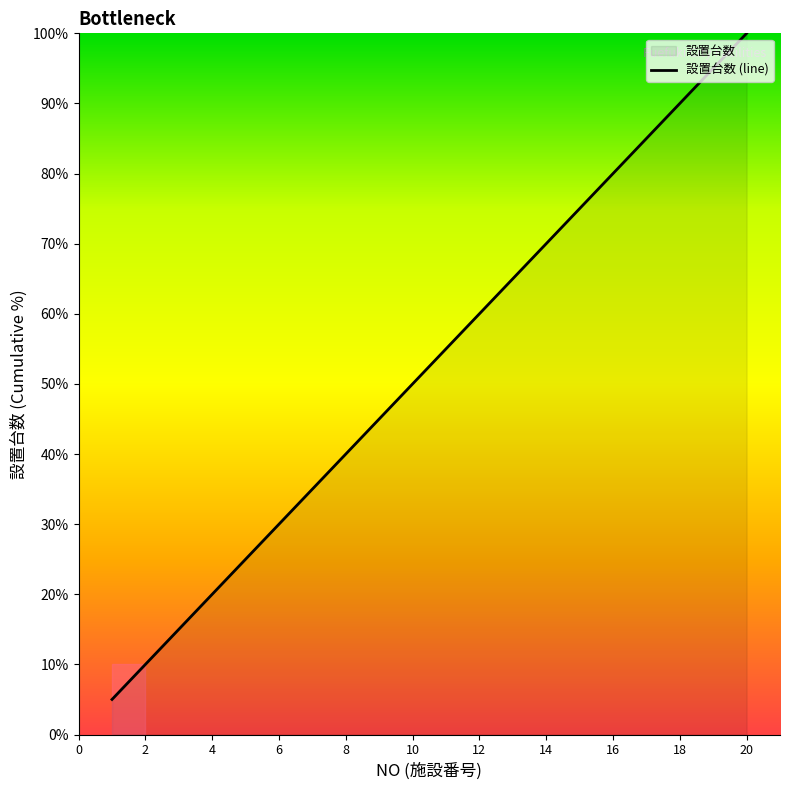

Reading left to right, list all the values displayed in this chart.

5.0	10.0	15.0	20.0	25.0	30.0	35.0	40.0	45.0	50.0	55.0	60.0	65.0	70.0	75.0	80.0	85.0	90.0	95.0	100.0